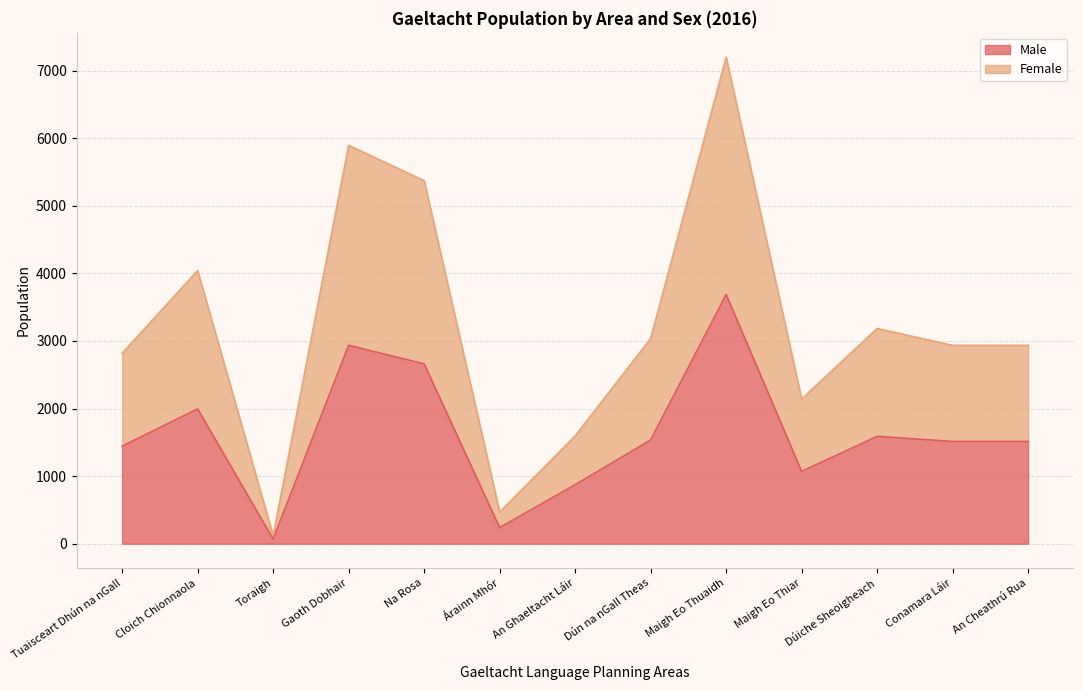

Which label corresponds to the largest value in the chart?

Maigh Eo Thuaidh